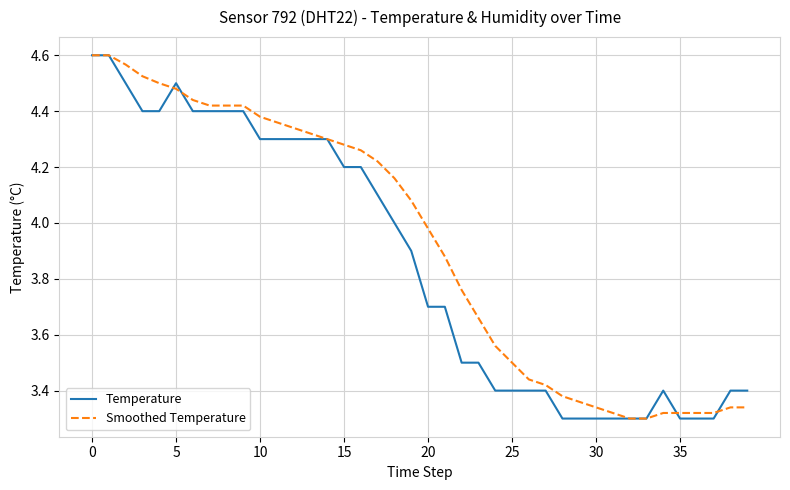

Which series has the largest total across all categories?

Smoothed Temperature